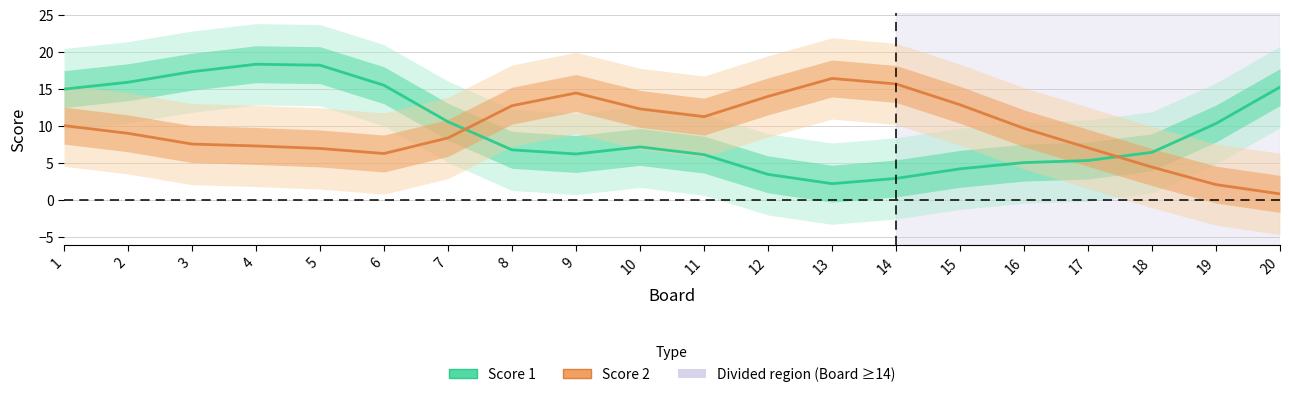

How many distinct data groups are displayed?

2